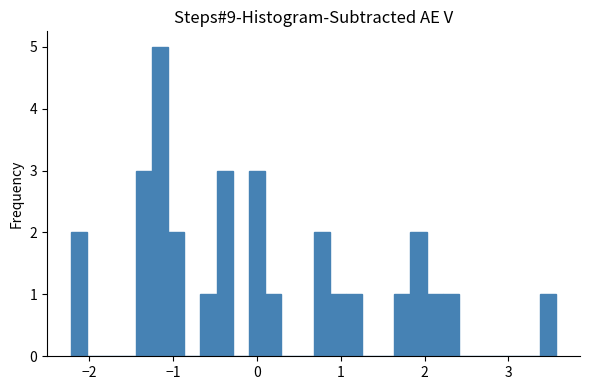

Read against the x-axis, roughly where is the centre of the tallest bar?

-1.2